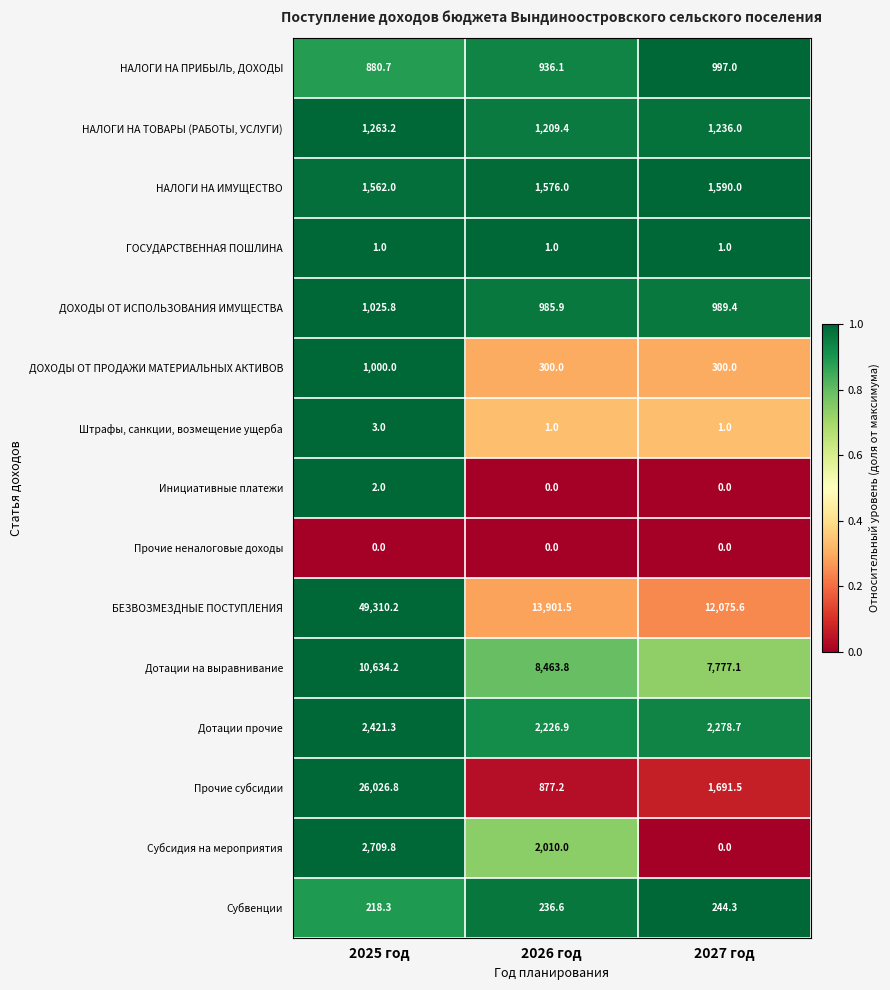

What is the sum of all Дотации прочие values?

6926.9